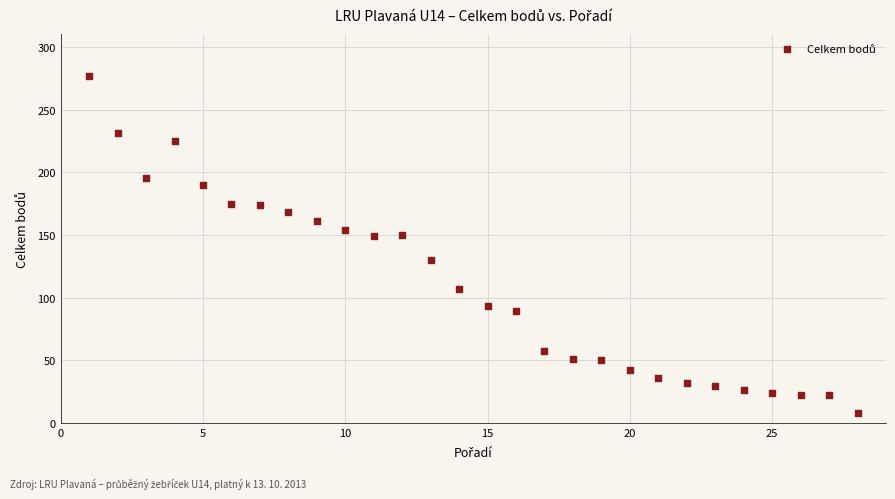

What is the range of Y values (max minus min)?

269